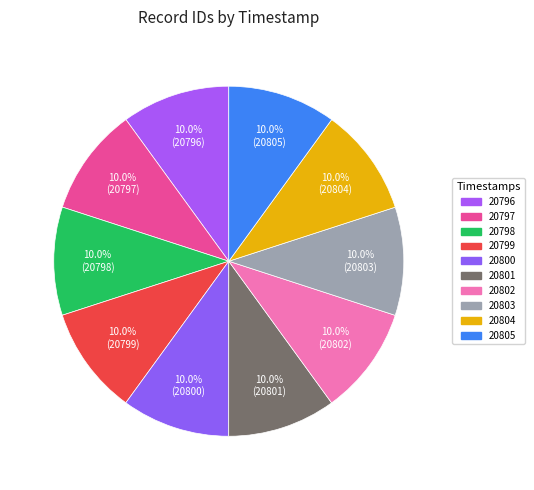

How many slices are in this pie chart?

10